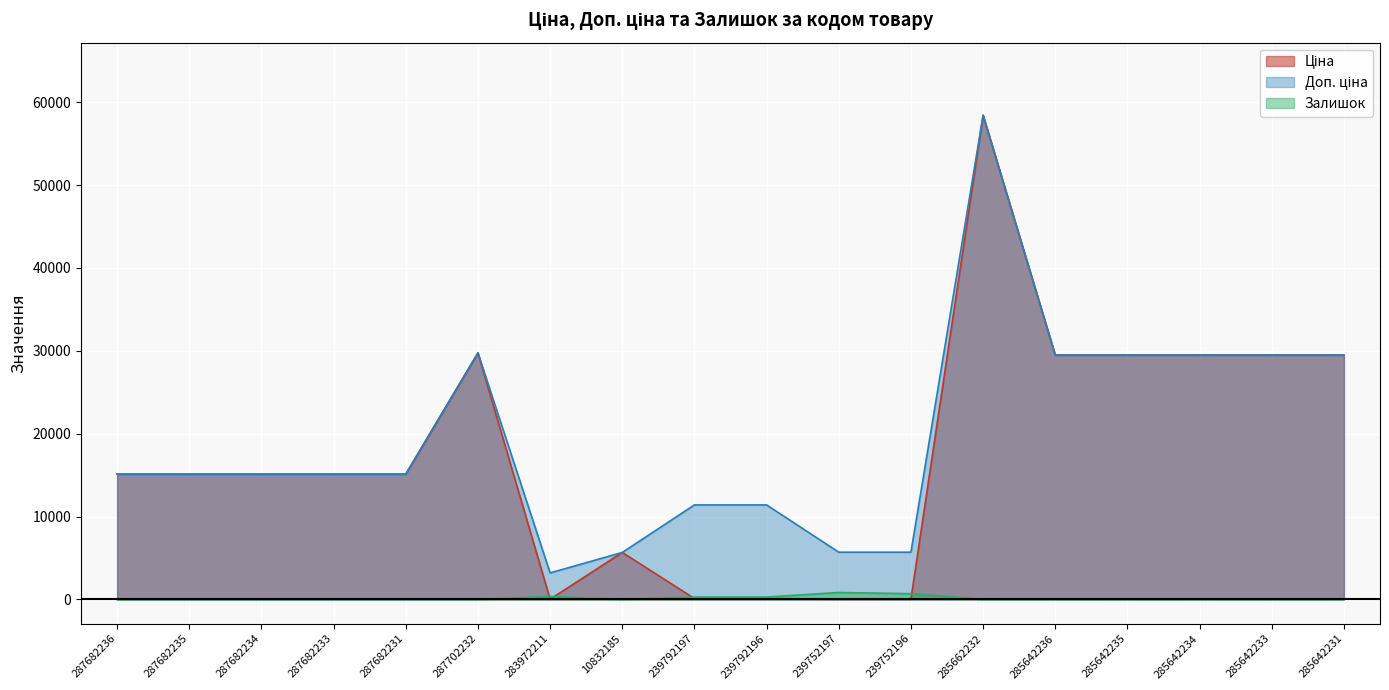

Is it true that Залишок equals 845.0 at 239752197?

True